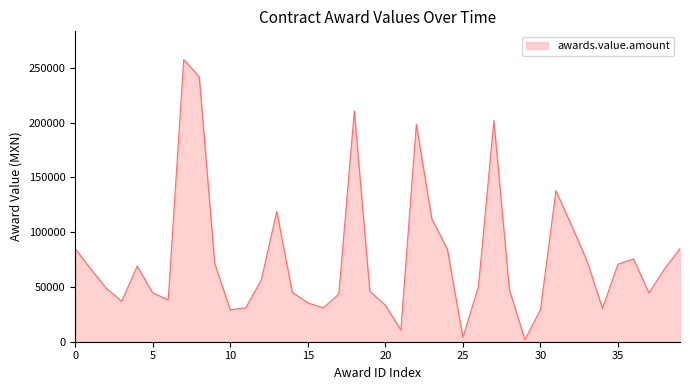

What is the greatest value displayed?

257441.0